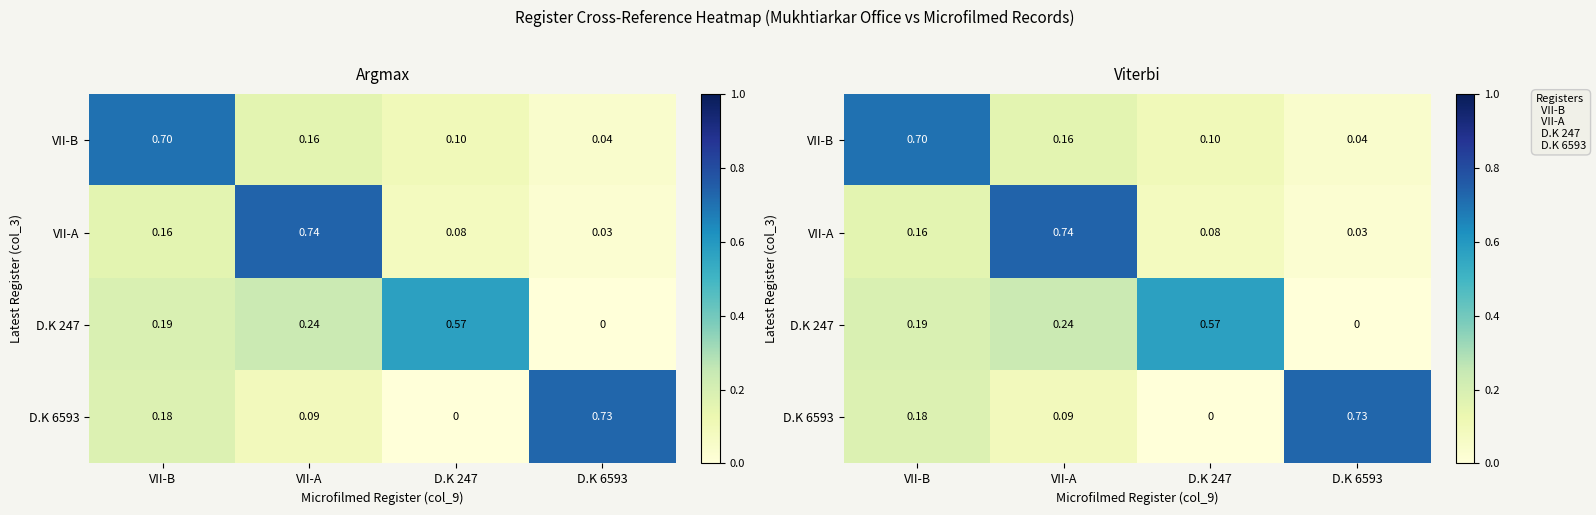

What is the difference between the second highest and minimum values in the VII-A series?

0.1